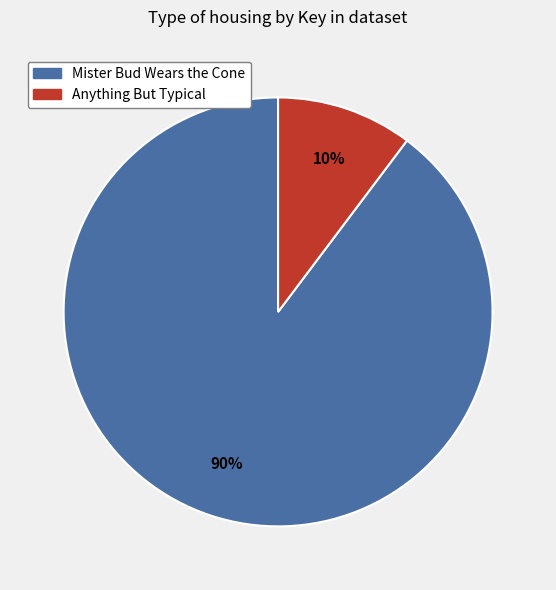

To the nearest percent, what is the combined percentage of Mister Bud Wears the Cone and Anything But Typical?

100%